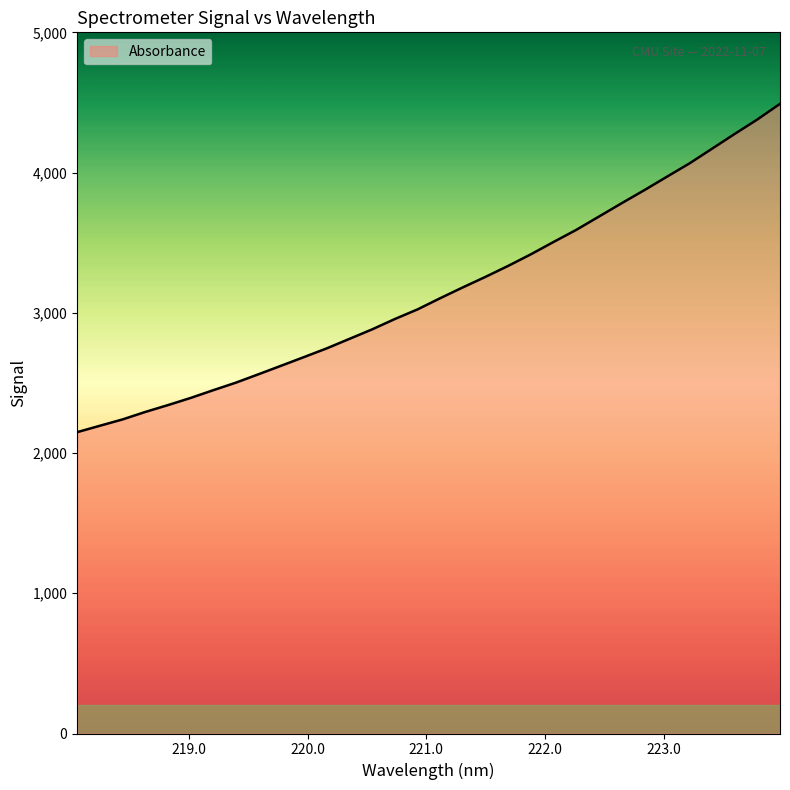

What is the sum of all values?

100930.8